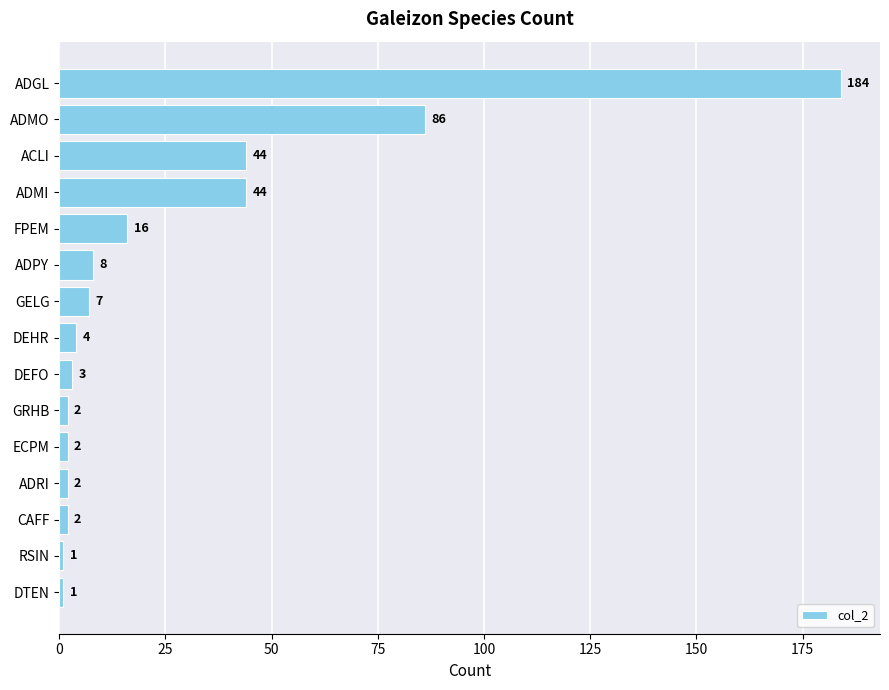

What is the change in value from RSIN to ECPM?

+1